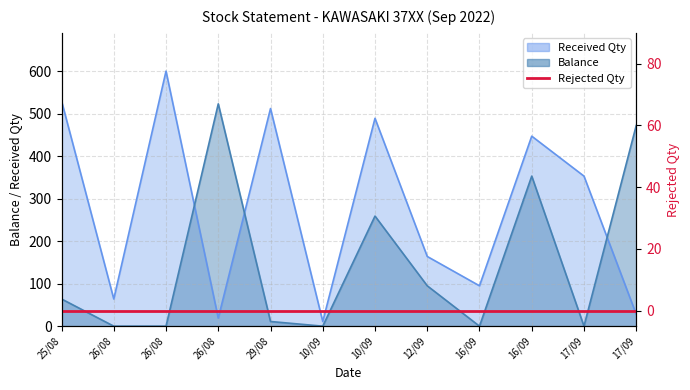

Reading right to left, extract all data points from this chart.

Balance: 17/09=472	17/09=0	16/09=353	16/09=0	12/09=95	10/09=259	10/09=0	29/08=11	26/08=523	26/08=0	26/08=0	25/08=64
Received Qty: 17/09=28	17/09=353	16/09=447	16/09=95	12/09=164	10/09=489	10/09=11	29/08=512	26/08=19	26/08=600	26/08=64	25/08=530